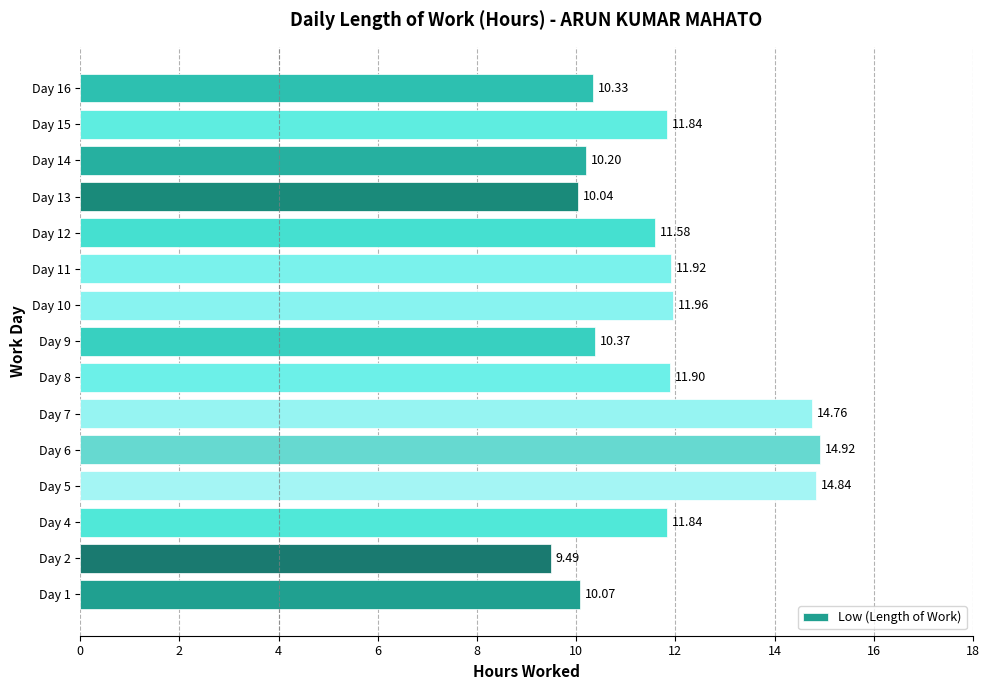

Between Day 14 and Day 10, which is larger?

Day 10